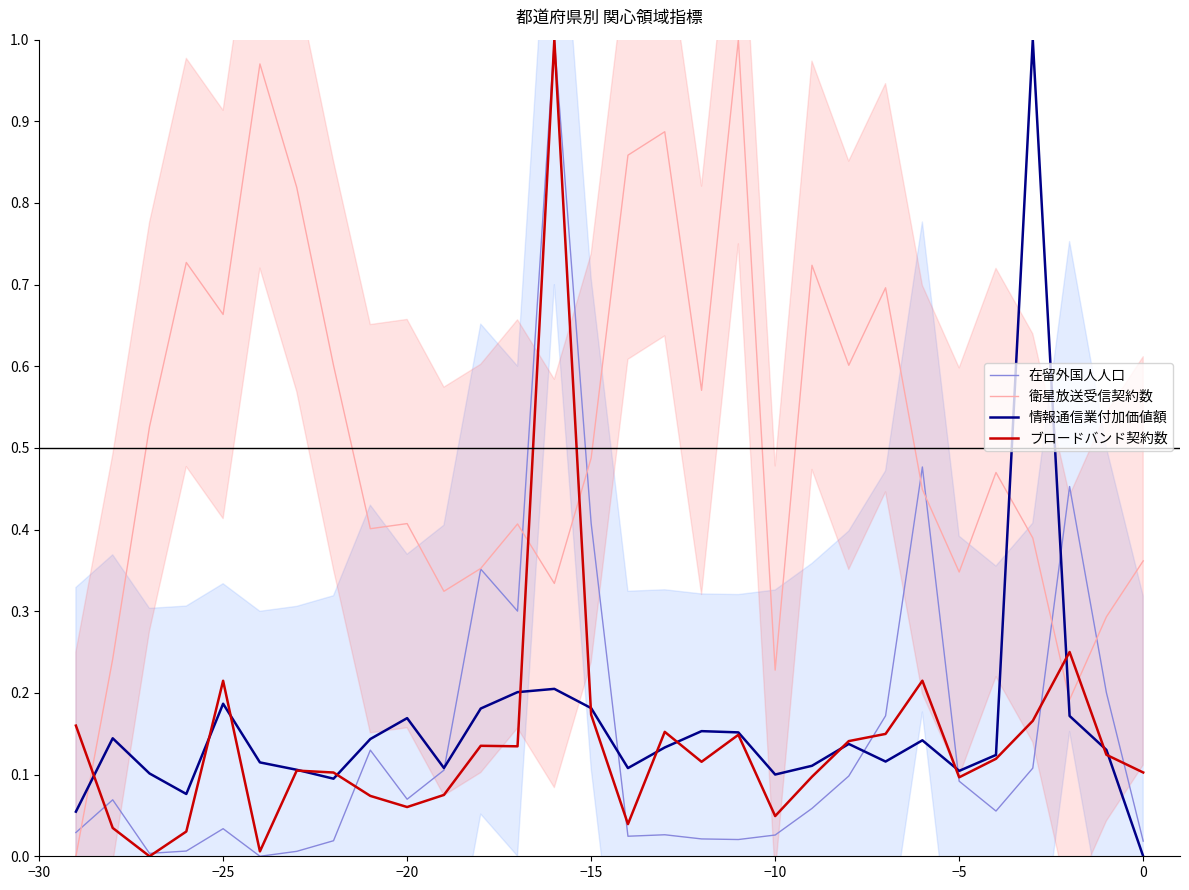

Is it true that 情報通信業付加価値額 equals 0.2 at −5?

False